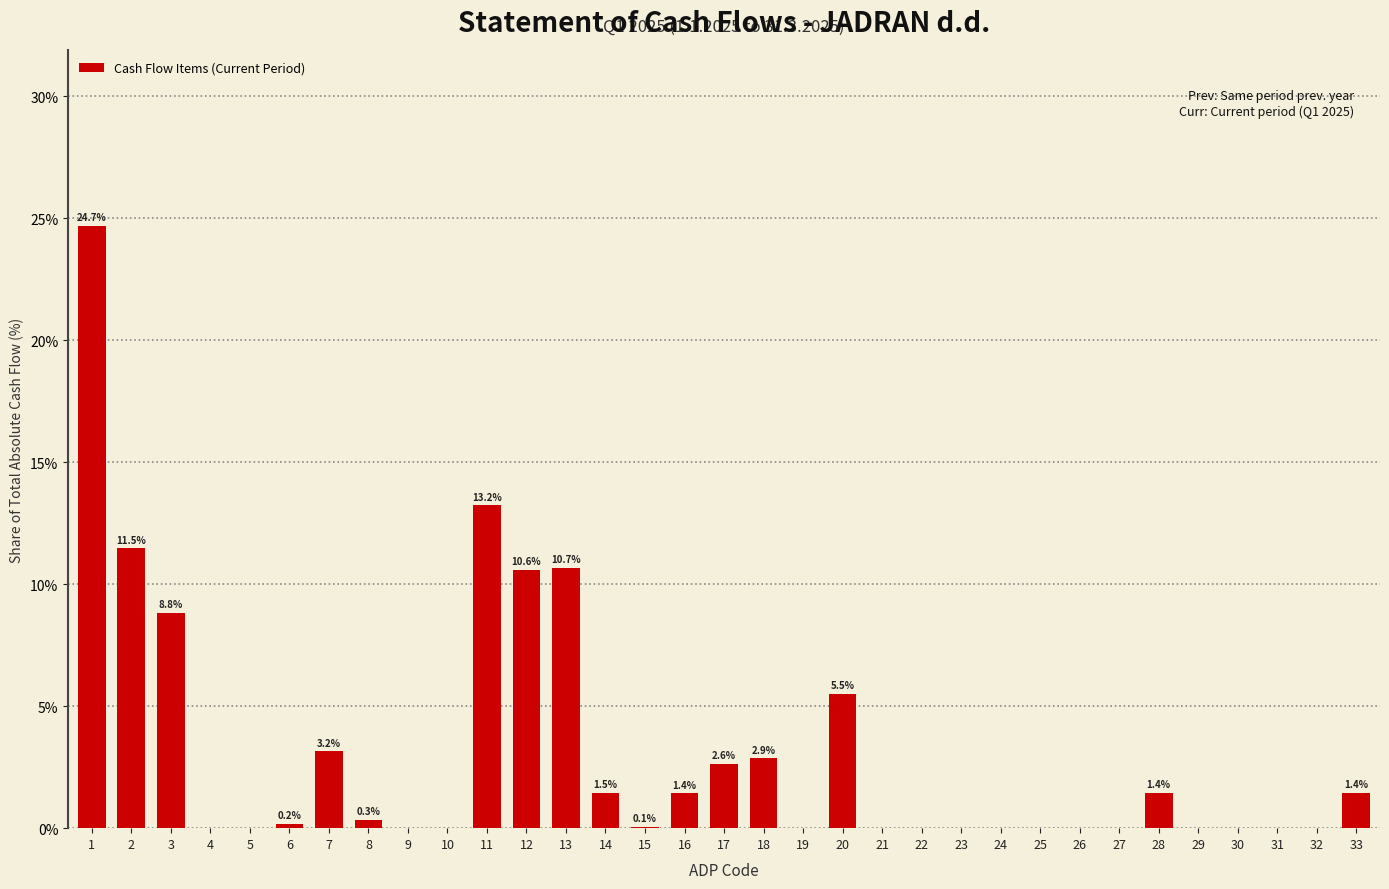

What is the greatest value displayed?

24.7